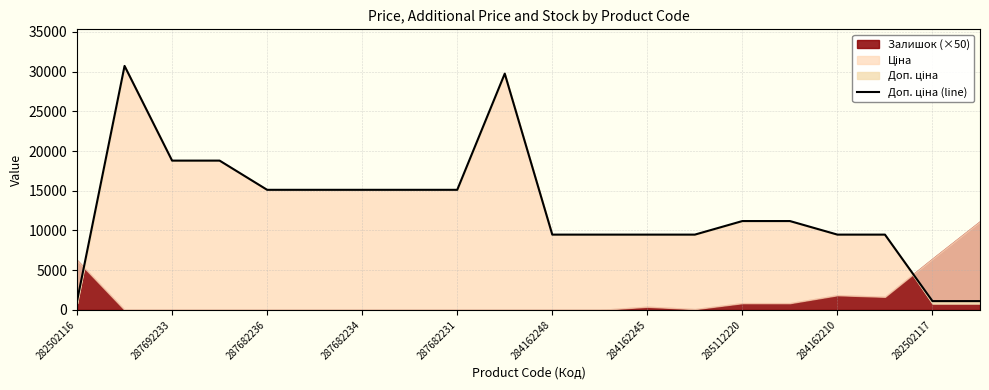

What is the change in value from 284162248 to 285112220?

+1708.1